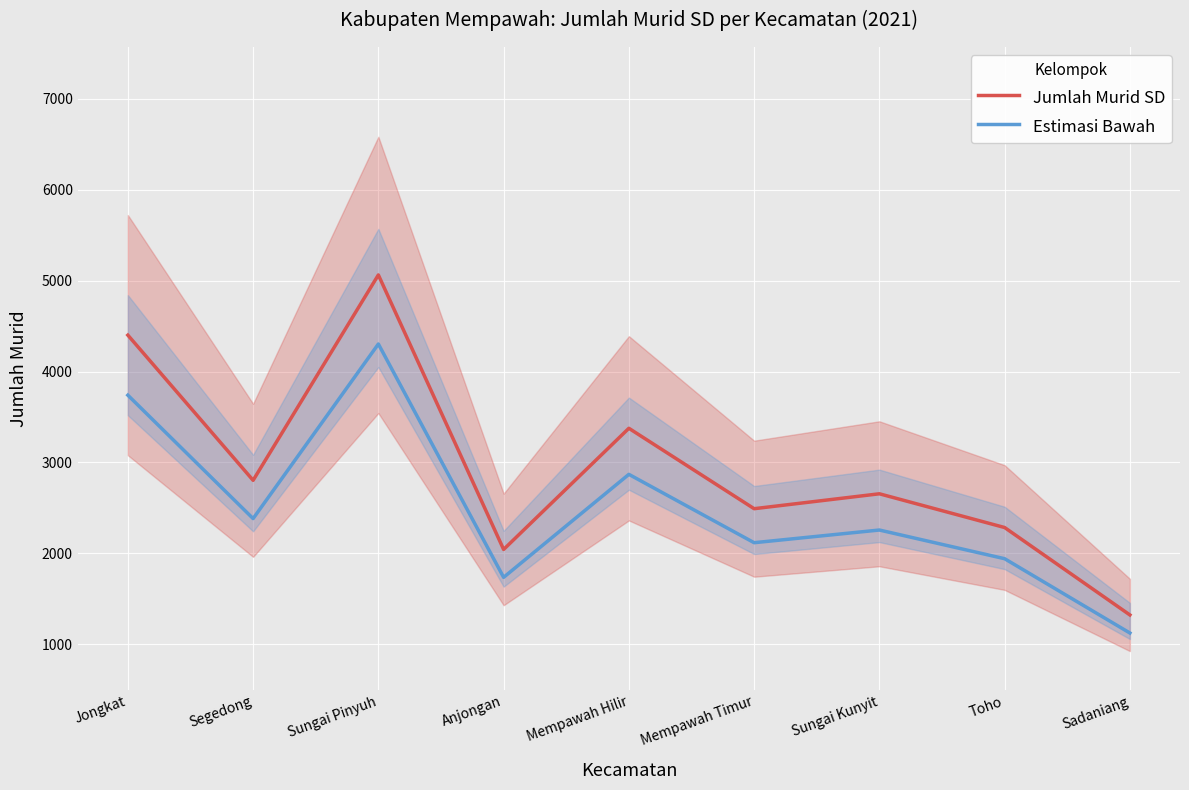

What are all the series names shown in the legend?

Jumlah Murid SD, Estimasi Bawah